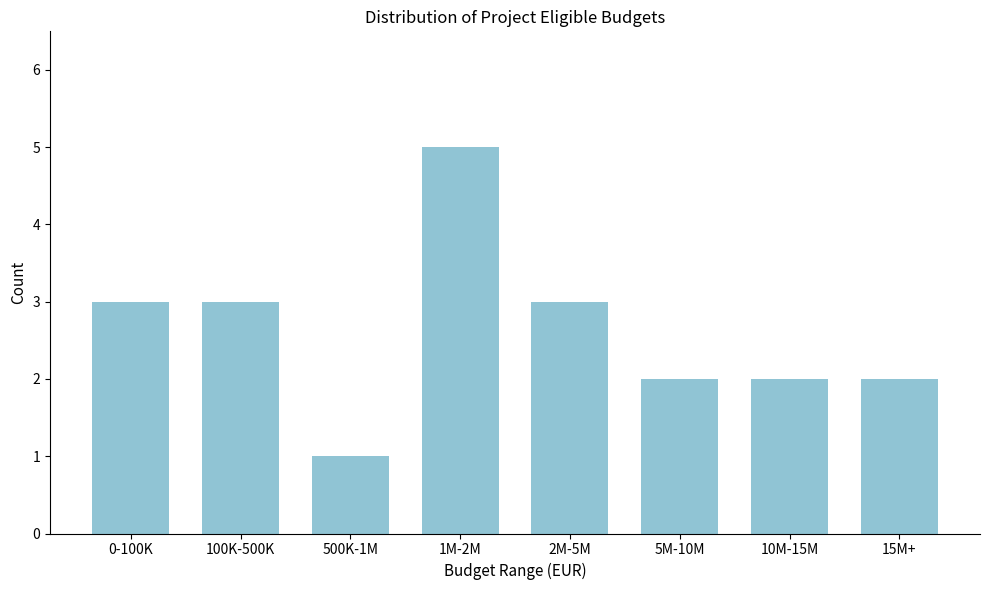

Reading left to right, transcribe all the data shown in this chart.

0-100K=3	100K-500K=3	500K-1M=1	1M-2M=5	2M-5M=3	5M-10M=2	10M-15M=2	15M+=2